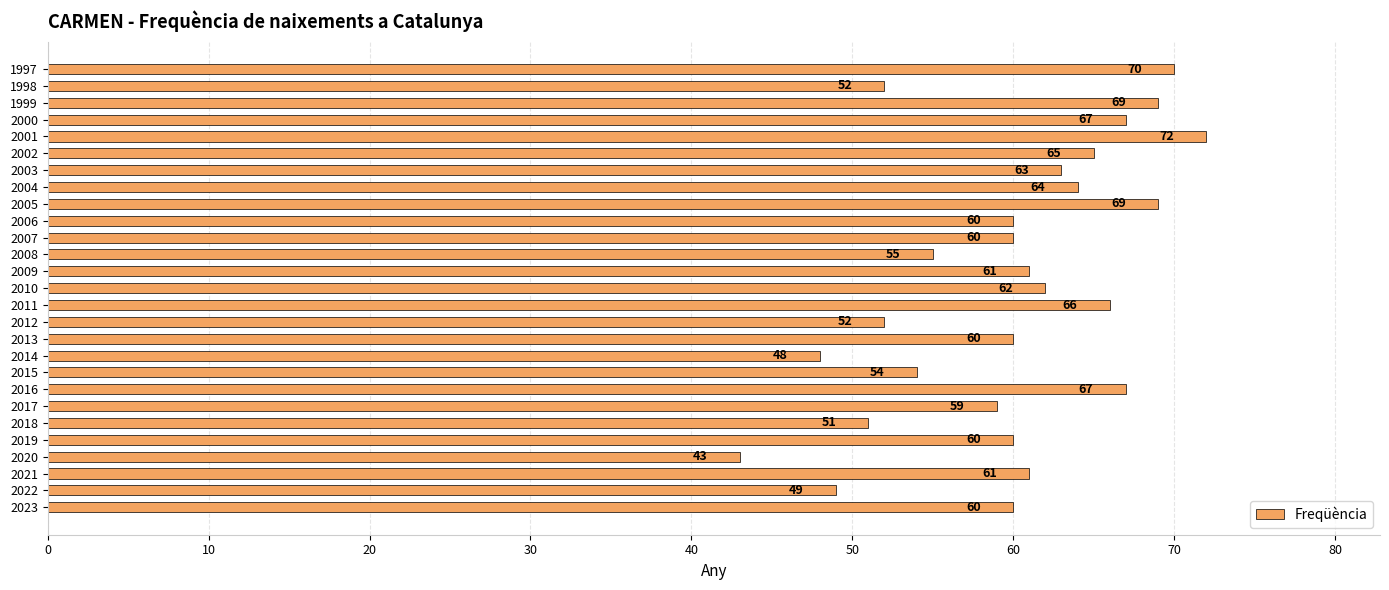

What is the change in value from 2004 to 2002?

+1